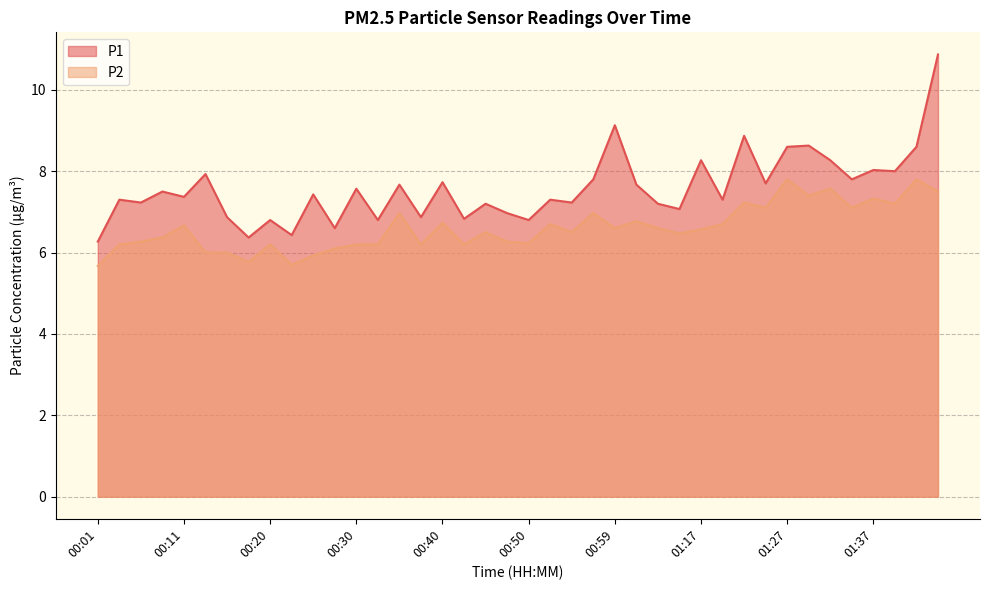

List the labels in order of P2 value, largest first.

01:27, 01:42, 01:32, 01:44, 01:29, 01:37, 01:22, 01:39, 01:24, 01:34, 00:35, 00:57, 01:02, 00:40, 00:52, 01:20, 00:11, 00:59, 01:04, 01:17, 00:45, 00:55, 01:15, 00:08, 00:06, 00:47, 00:50, 00:03, 00:20, 00:30, 00:33, 00:37, 00:42, 00:28, 00:13, 00:15, 00:25, 00:18, 00:23, 00:01